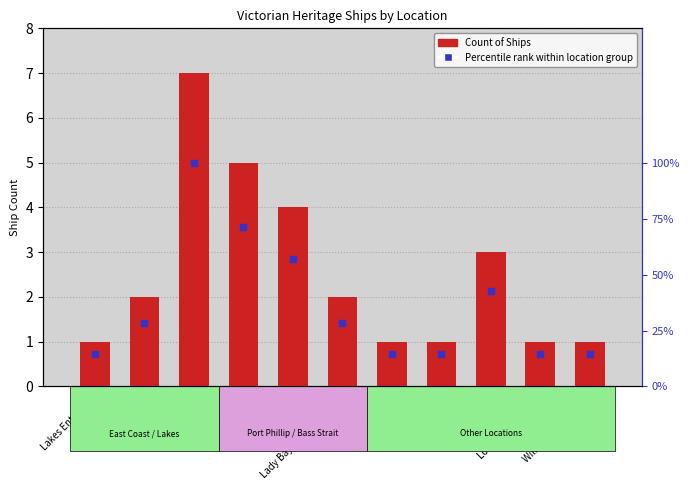

What are all the series names shown in the legend?

Count of Ships, Percentile rank